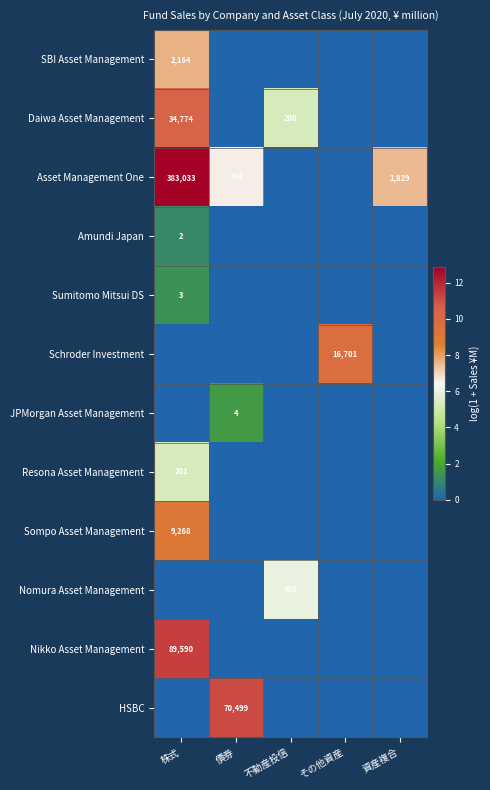

Is it true that HSBC equals 112310 at 債券?

False